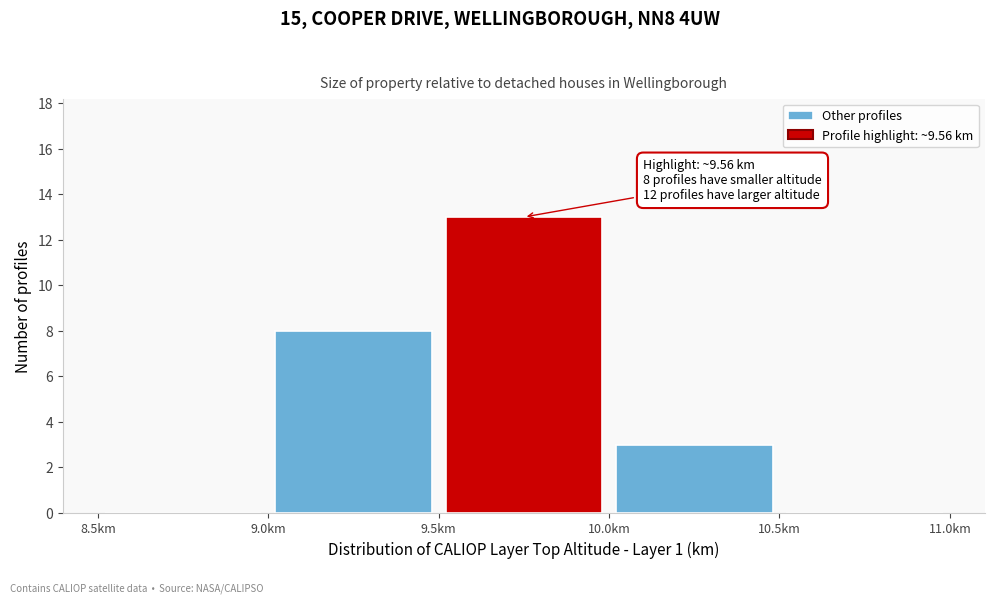

Which range on the x-axis has the tallest bar?

9.5 to 10.0